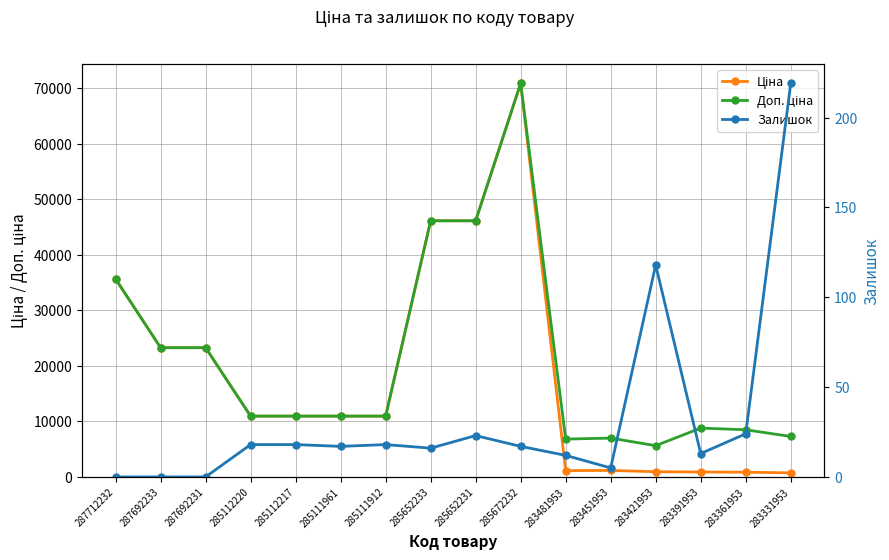

How many data points in Залишок are less than 17?

7